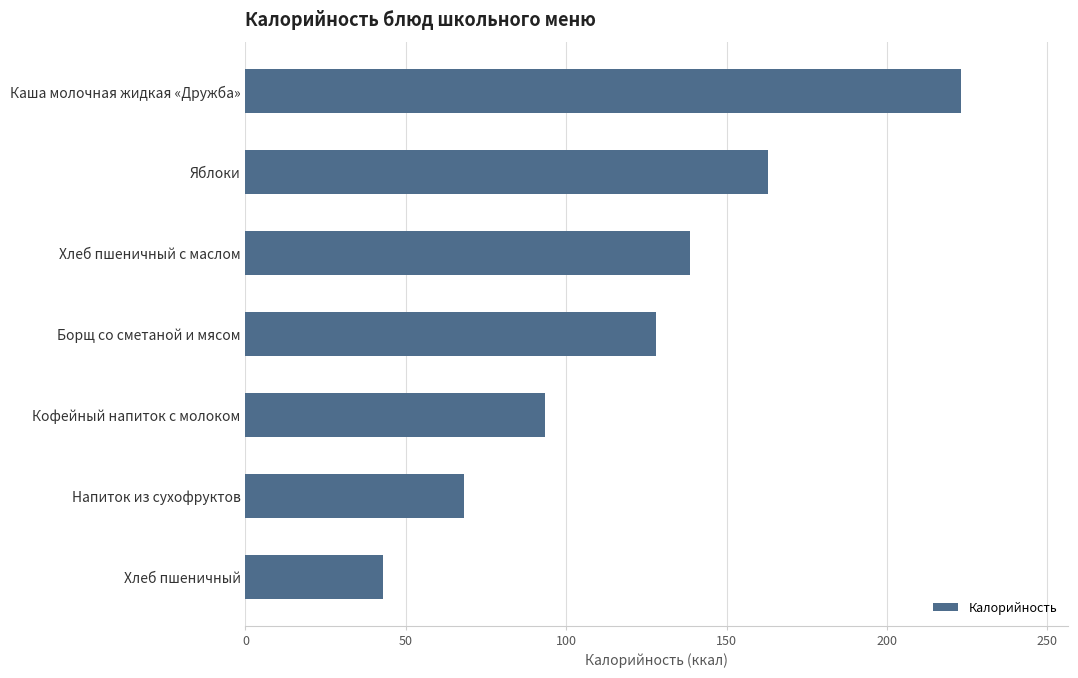

What is the smallest value displayed?

42.8